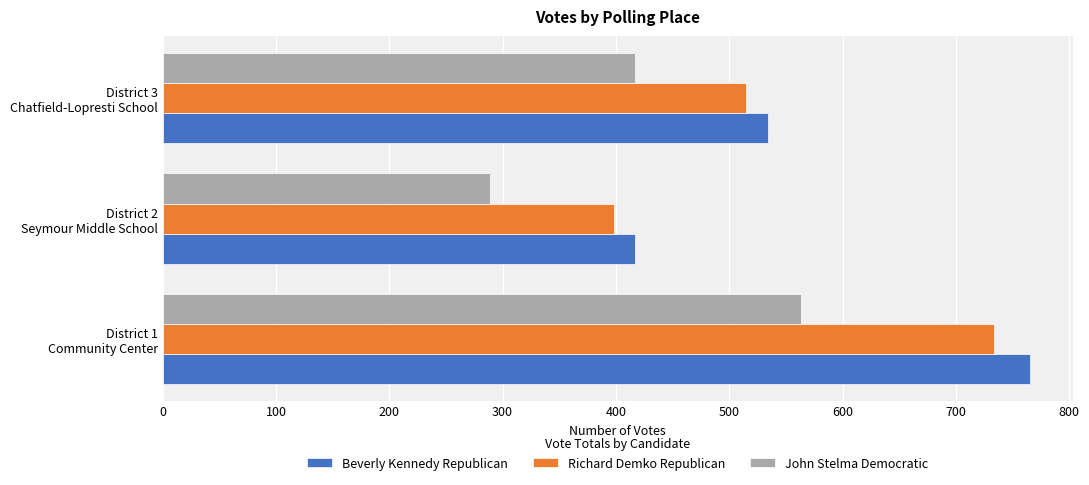

What are all the series names shown in the legend?

Beverly Kennedy Republican, Richard Demko Republican, John Stelma Democratic